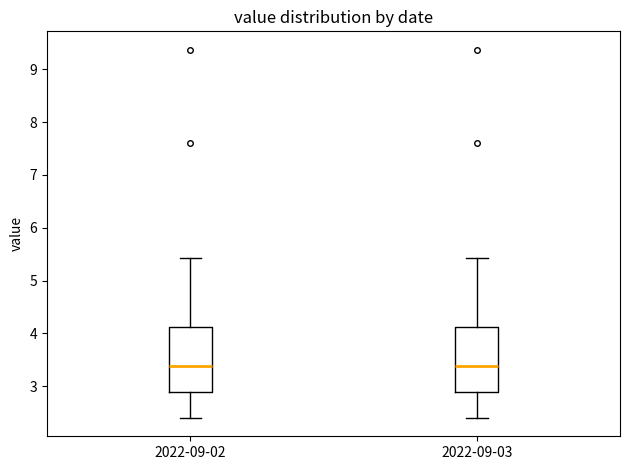

Where is the lower edge of the box for 2022-09-03 on the y-axis? The values are not printed on the chart, so give them approximately, as read against the axis.

2.9